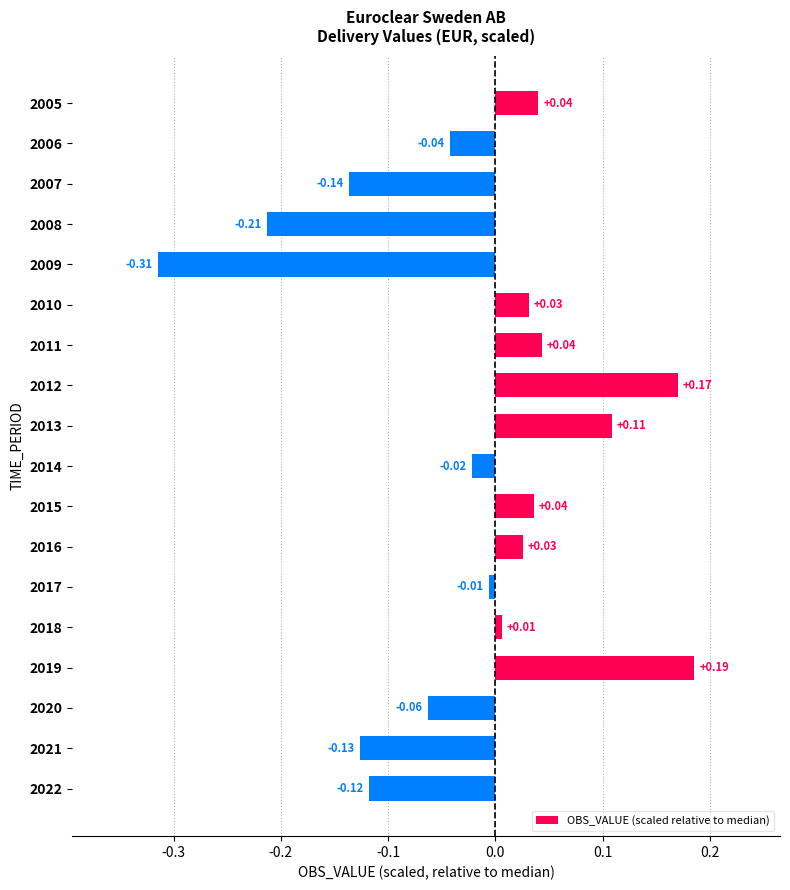

Which has a higher value, 2014 or 2011?

2011